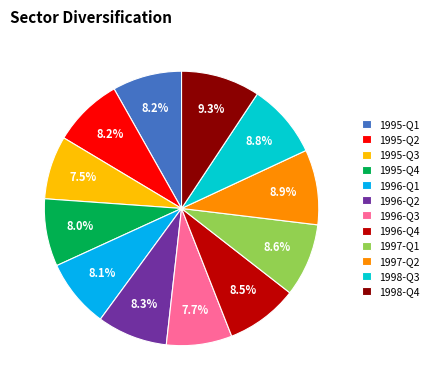

What percentage is NOT represented by 1995-Q1?

91.8%